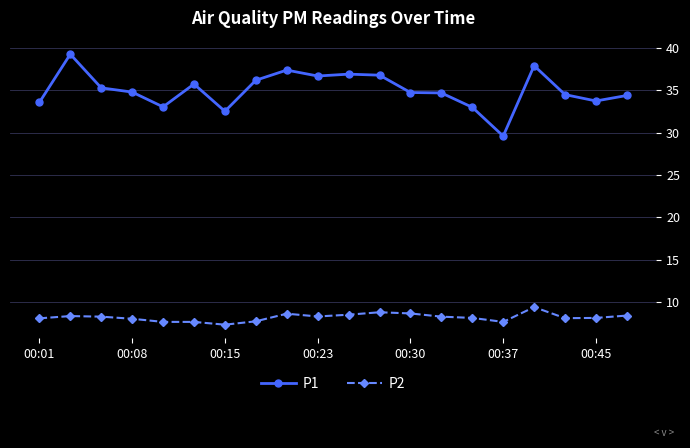

What is the maximum value shown in the chart?

39.3